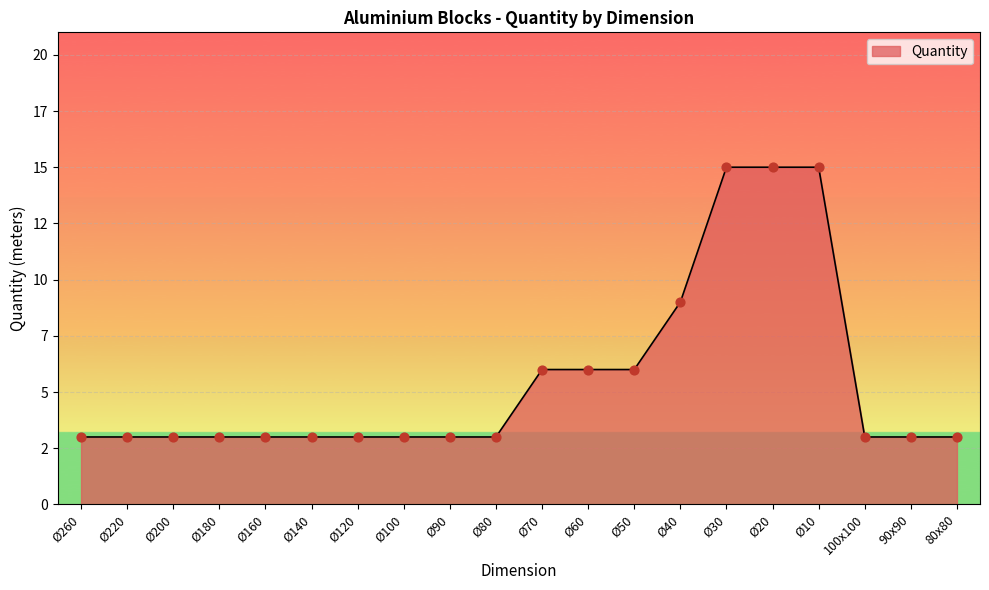

What is the ratio of the value at Ø20 to the value at Ø260?

5.0